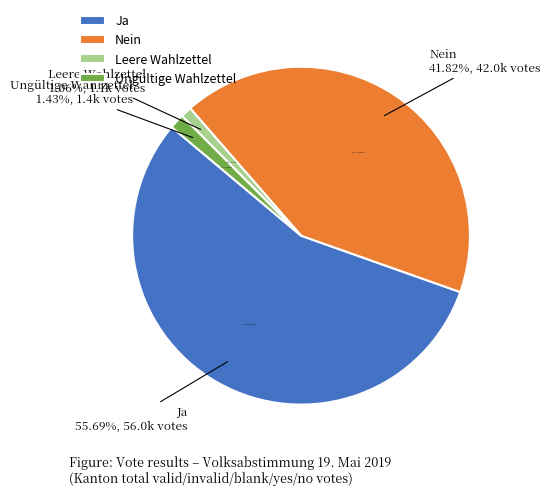

Count the number of slices in the pie.

4